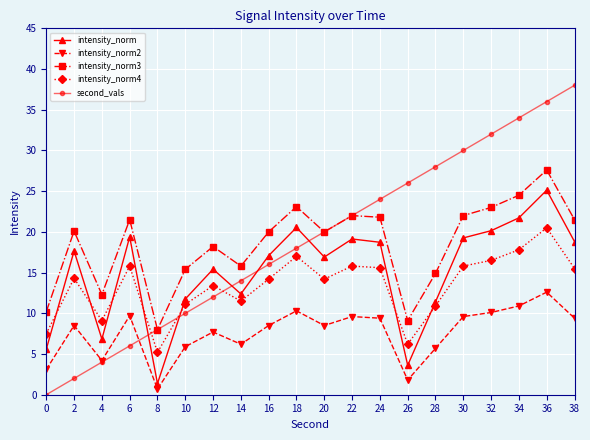

At which category is the sum across all series the highest?

36